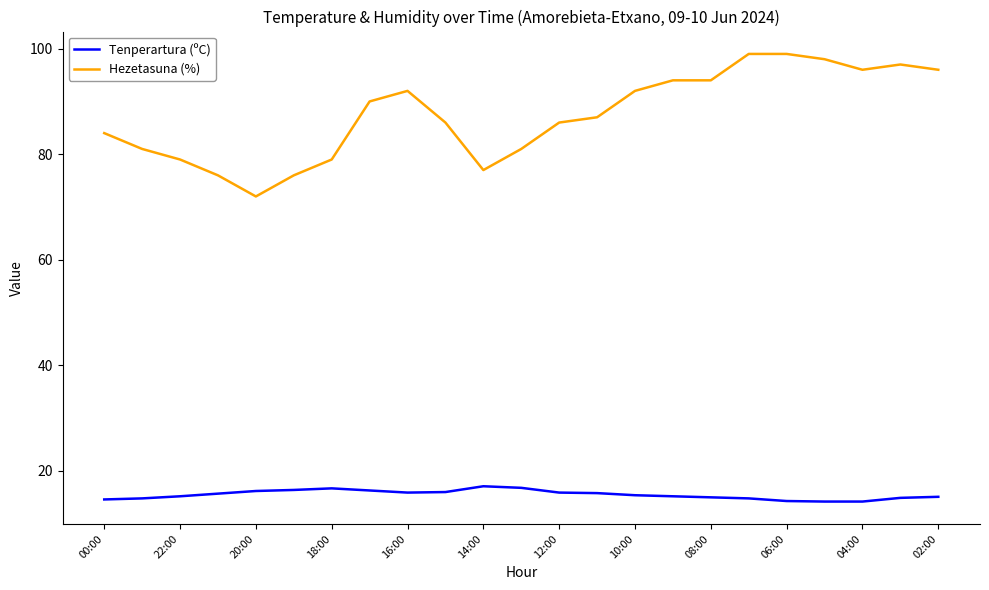

List the series in order of their peak value, lowest first.

Tenperartura (ºC), Hezetasuna (%)